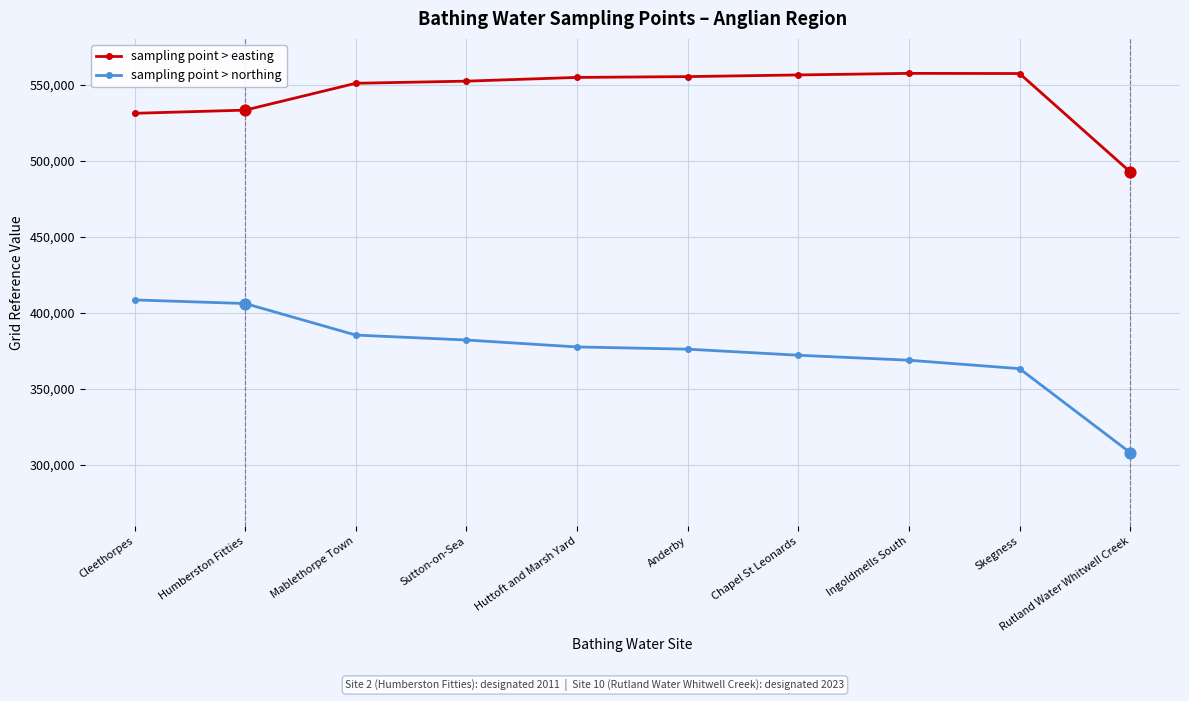

Which series has the widest spread of values?

sampling point > northing